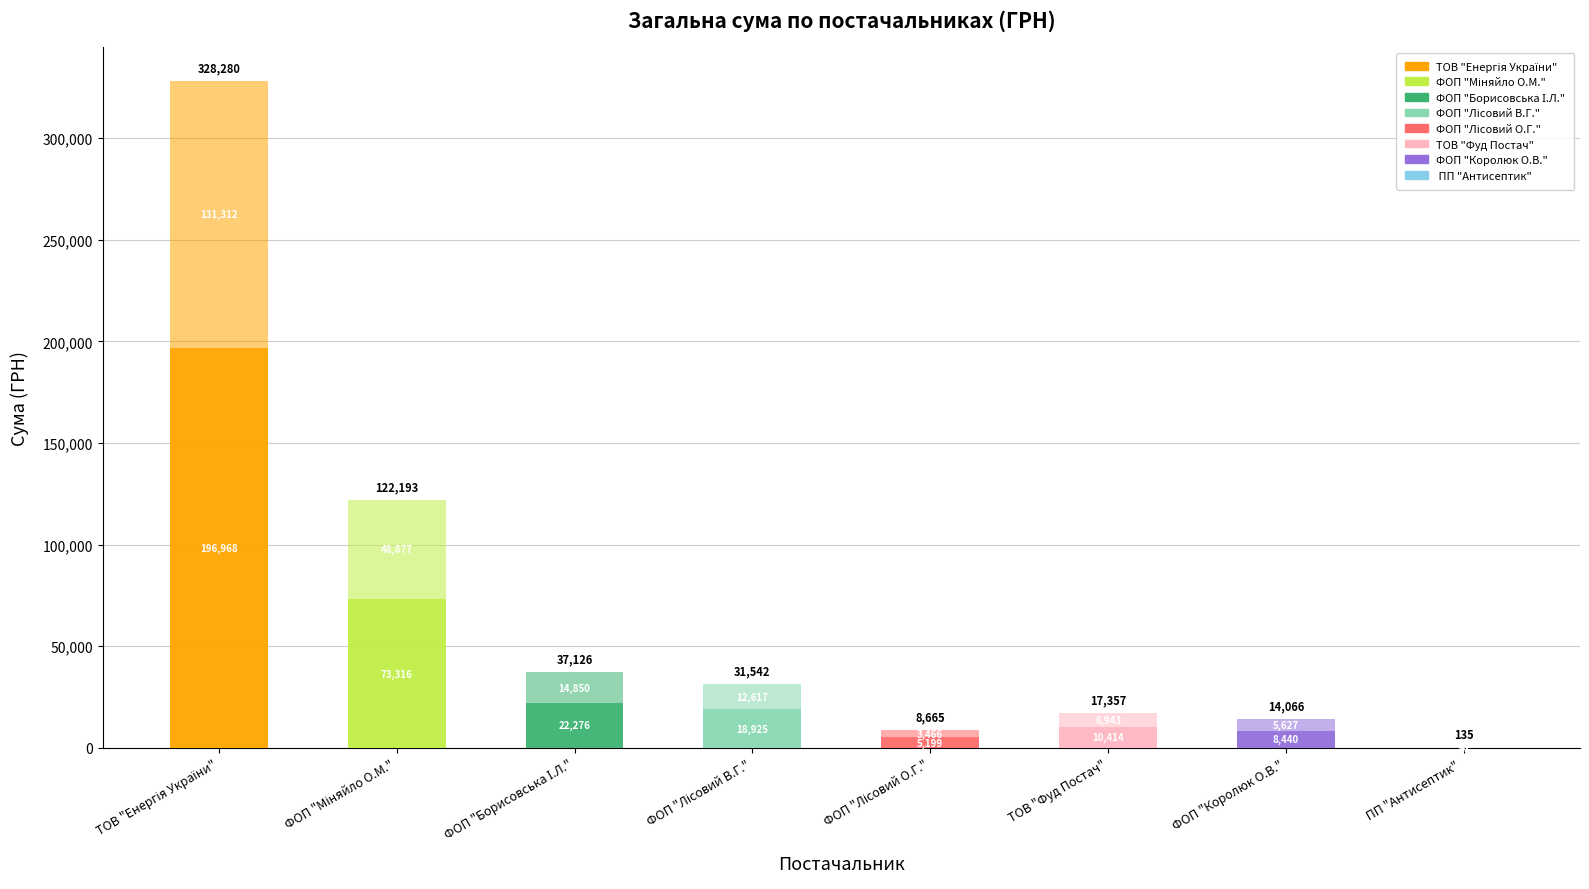

Are the bars horizontal?

No